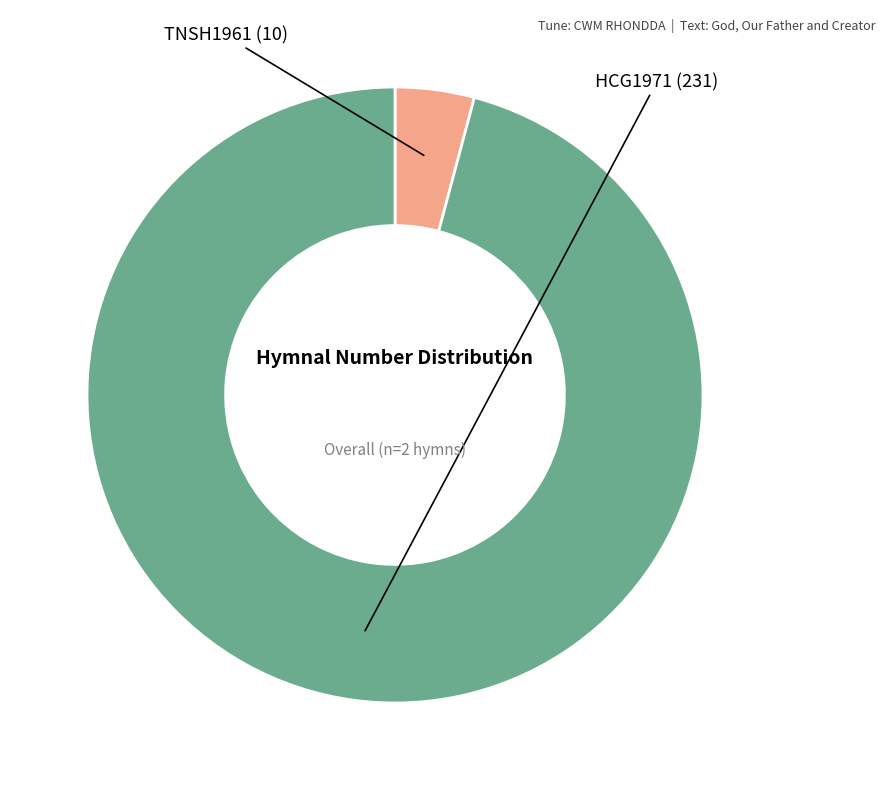

Is there any slice that represents more than half of the pie?

Yes